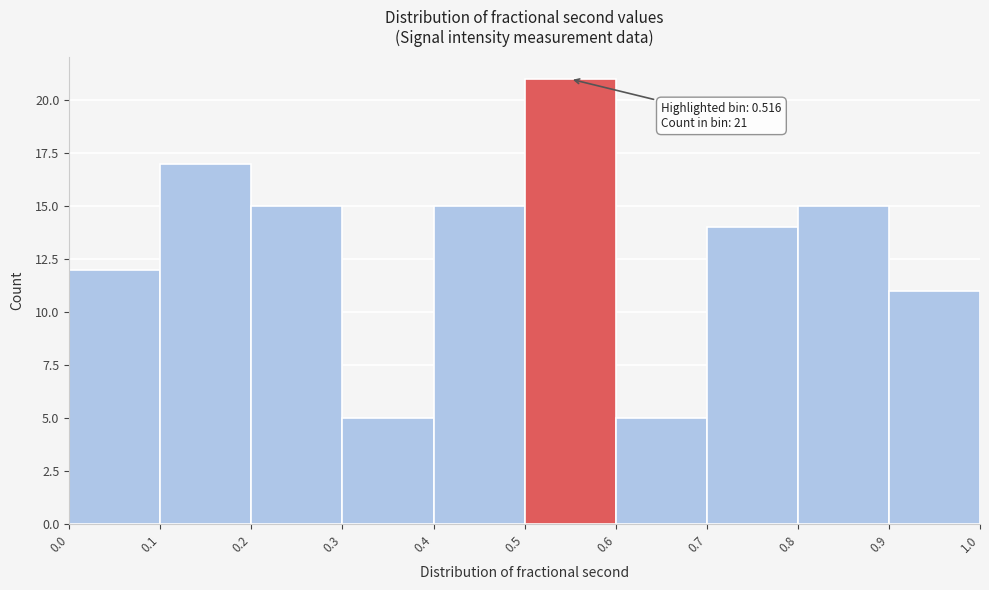

Which range on the x-axis has the tallest bar?

0.5 to 0.6